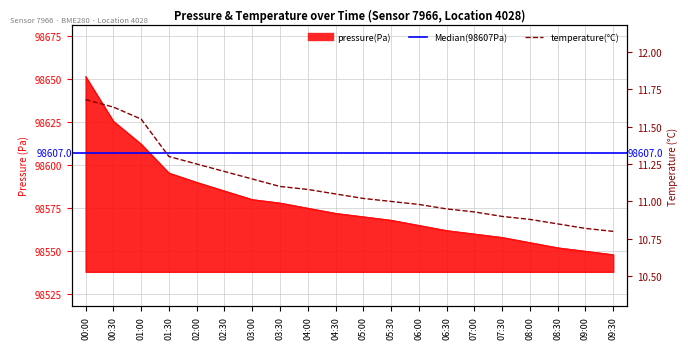

At which category is the sum across all series the highest?

00:00